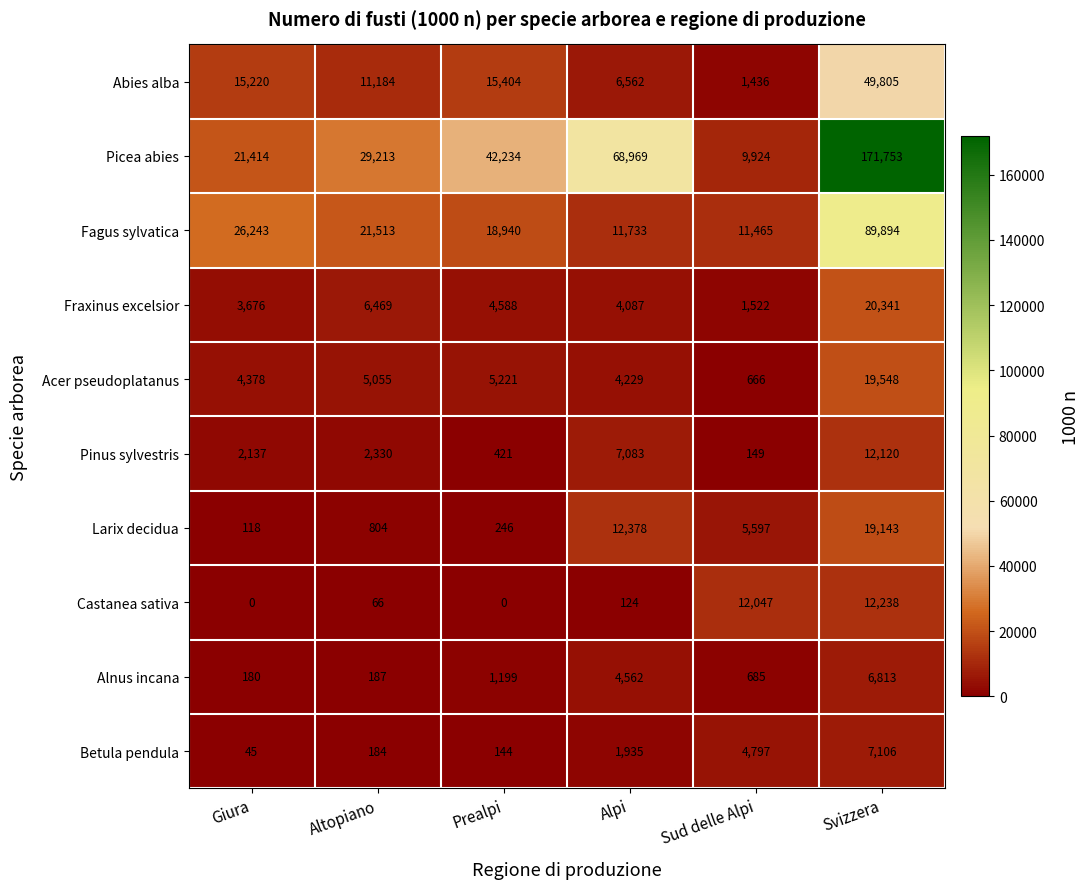

What is the difference between the highest and lowest values at Alpi?

68845